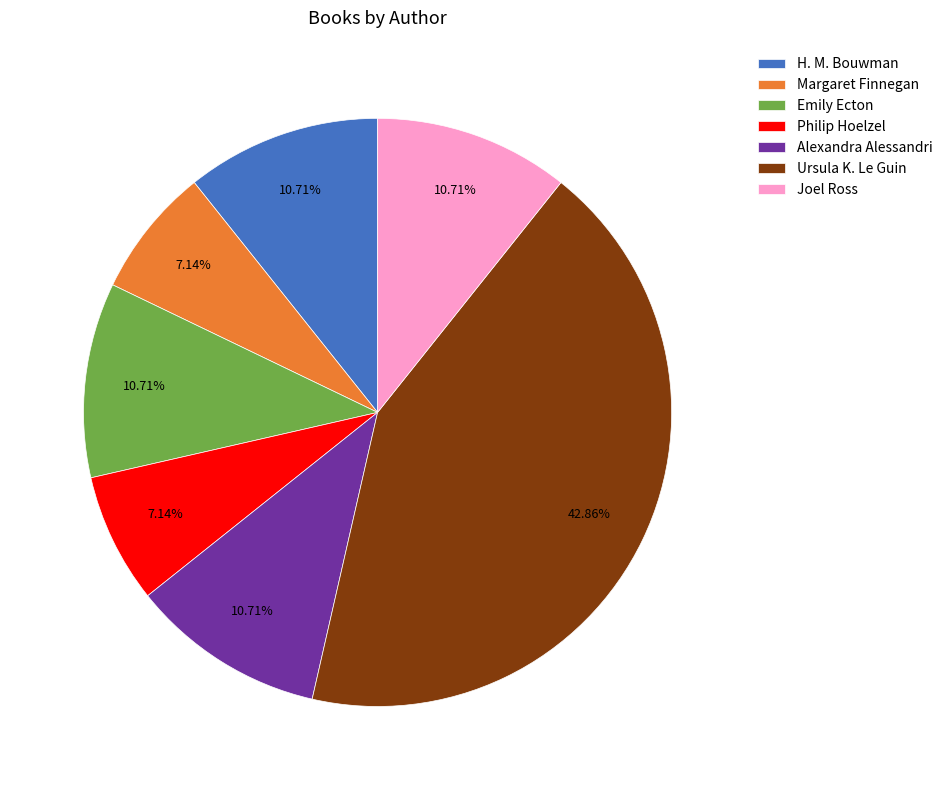

How many segments does this pie chart have?

7